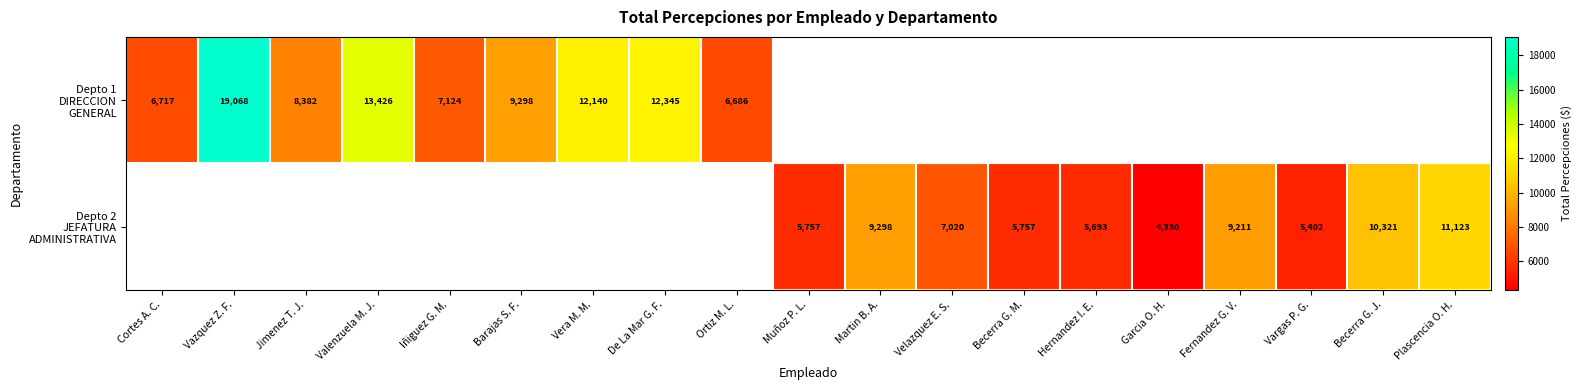

Is the value of Depto 1 DIRECCION GENERAL at Vargas P. G. greater than the value of Depto 2 JEFATURA ADMINISTRATIVA at Becerra G. M.?

No